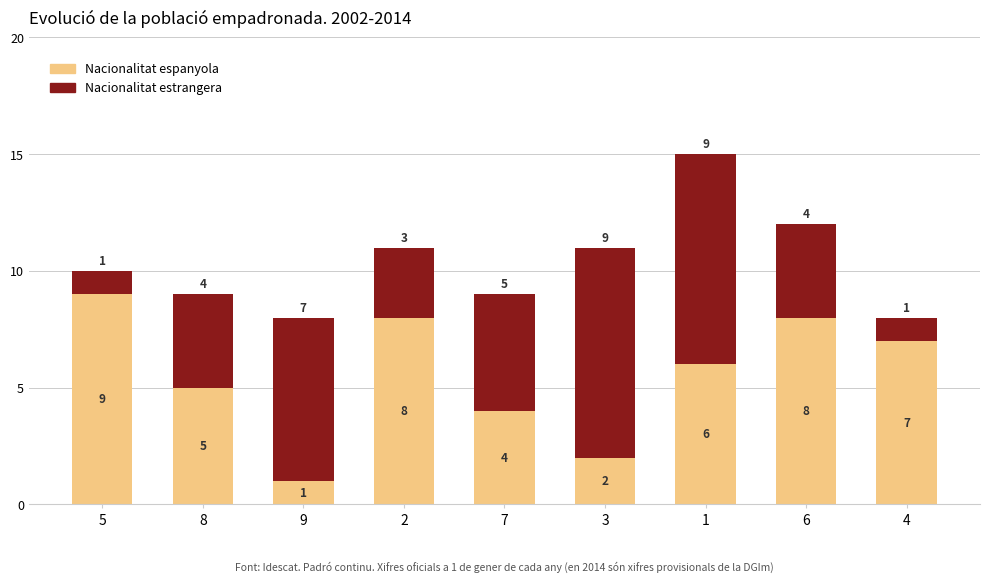

Count the Nacionalitat espanyola values in the range 4 to 8.

6